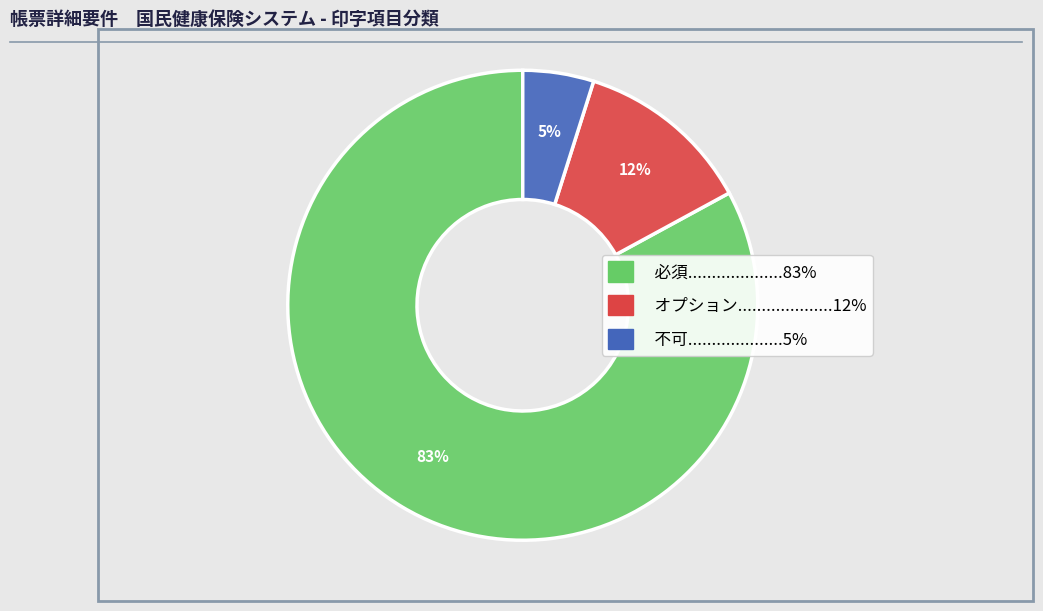

Rank the categories by value from highest to lowest.

必須, オプション, 不可